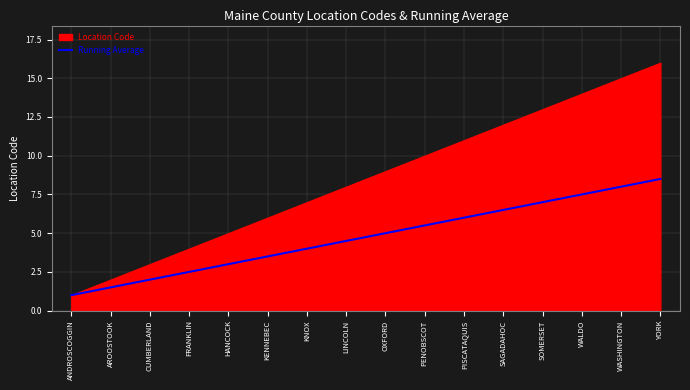

The value of Running Average at WALDO is 12.5. True or false?

False